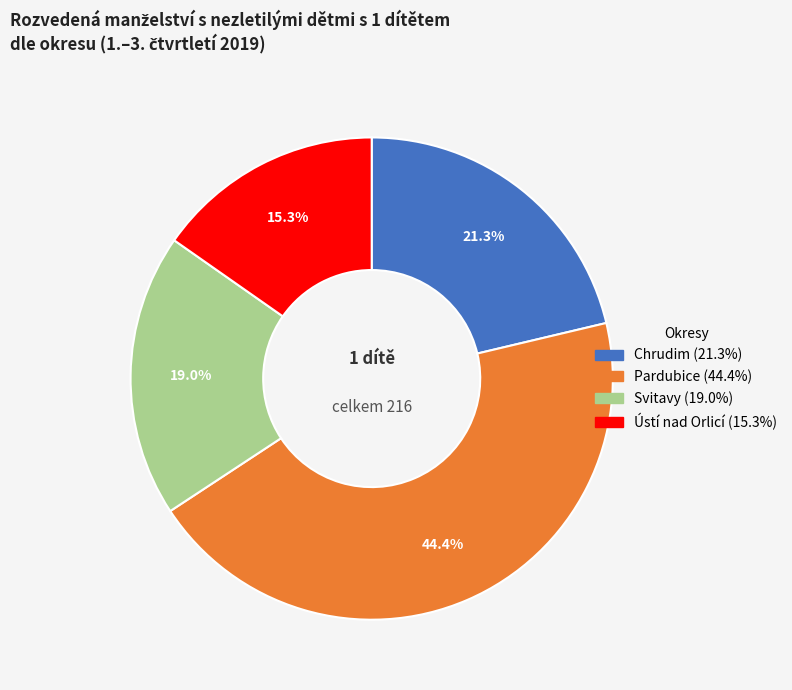

Is the sum of Svitavy and Ústí nad Orlicí greater than half?

No